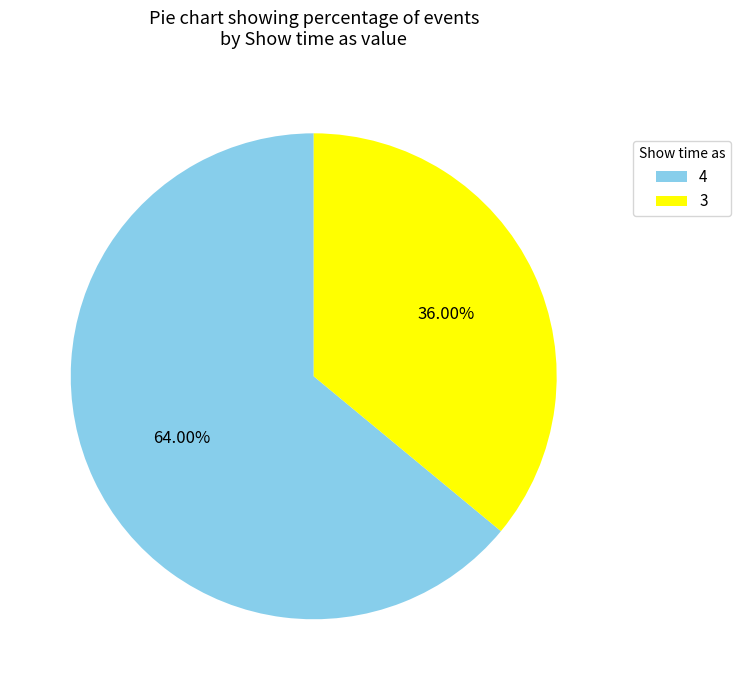

Which category accounts for the majority?

4